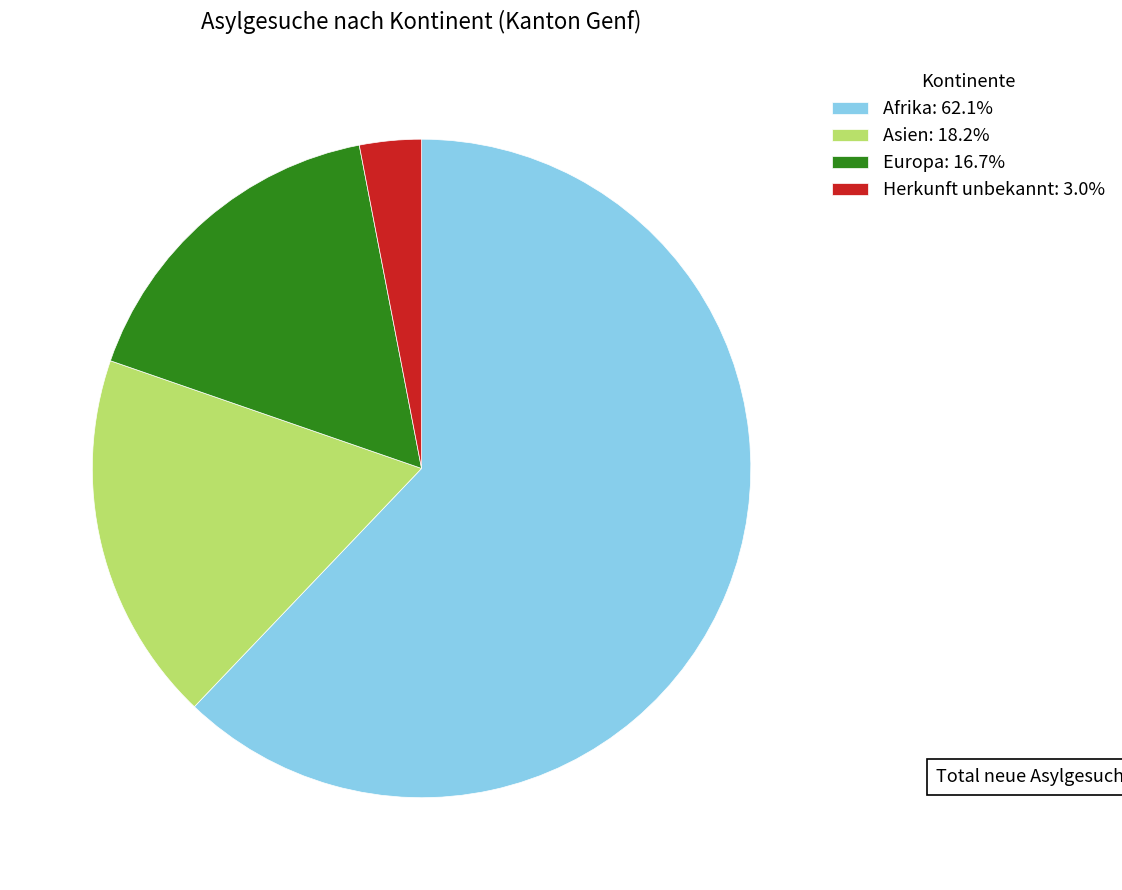

Is there any slice that represents more than half of the pie?

Yes